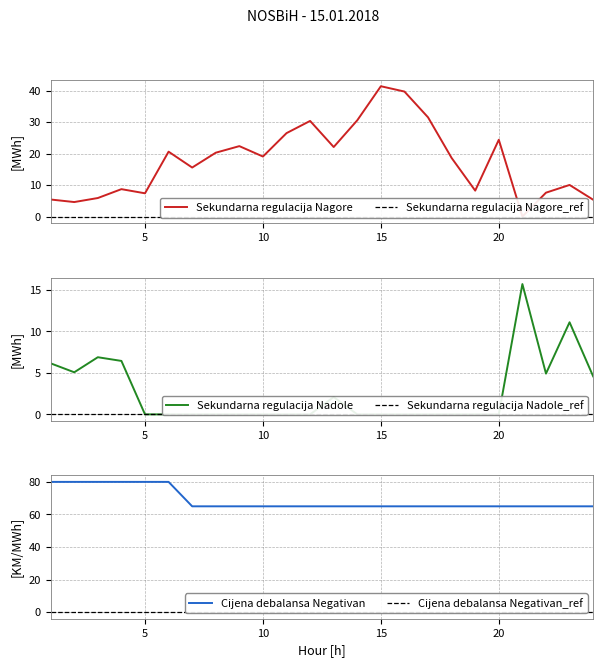

What is the maximum value for Cijena debalansa Negativan?

80